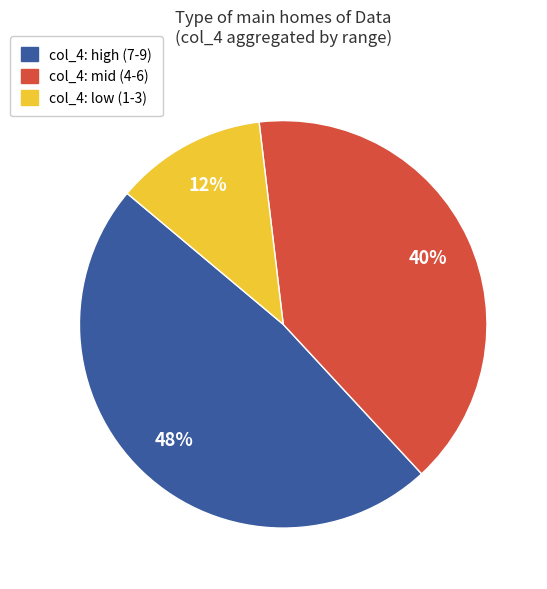

Does any single category account for the majority?

No